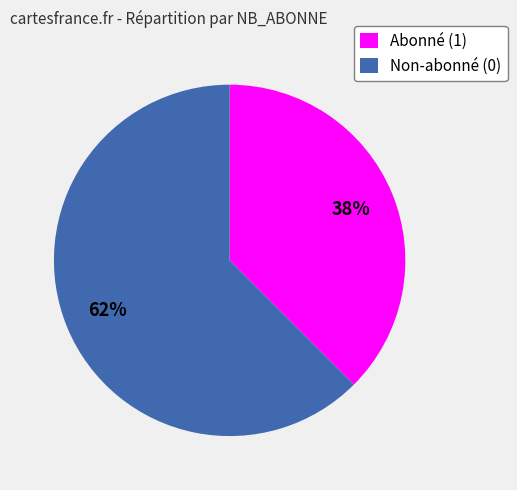

Which category accounts for the majority?

Non-abonné (0)